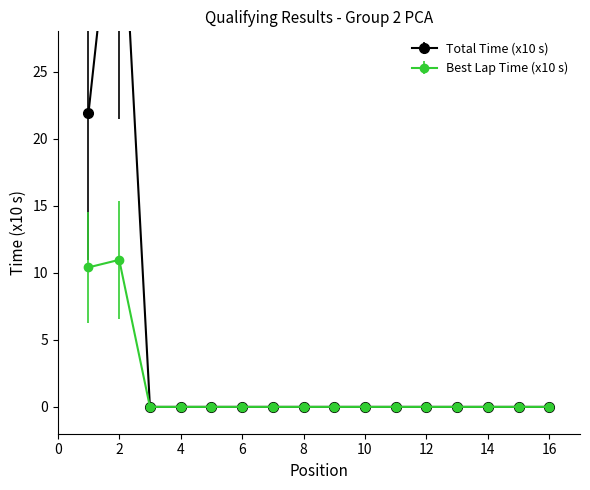

The value of Best Lap time at 10 is -5.0. True or false?

False